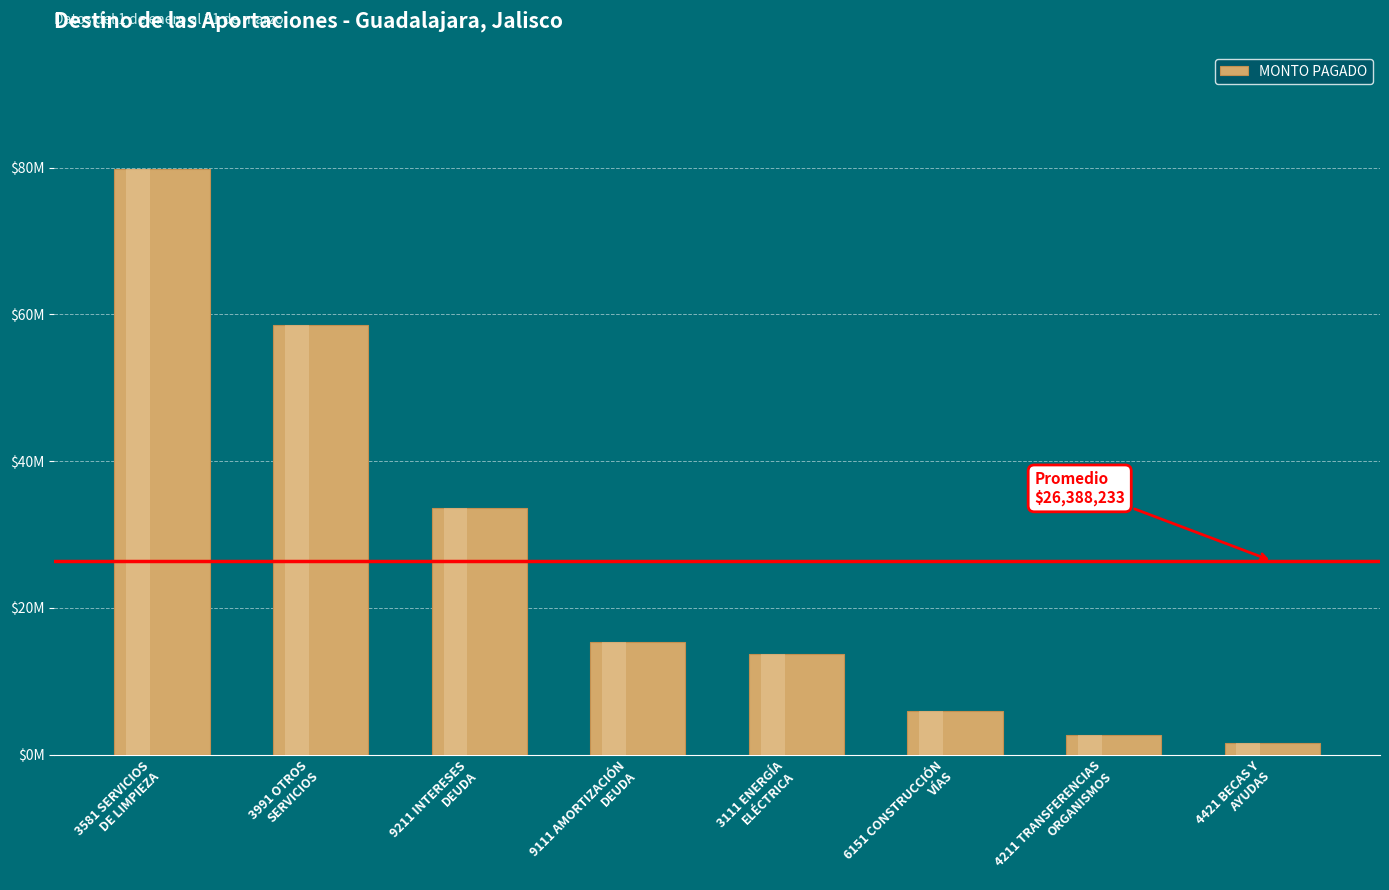

What is the difference between the values at 3581 SERVICIOS
DE LIMPIEZA and 9211 INTERESES
DEUDA?

46128026.3